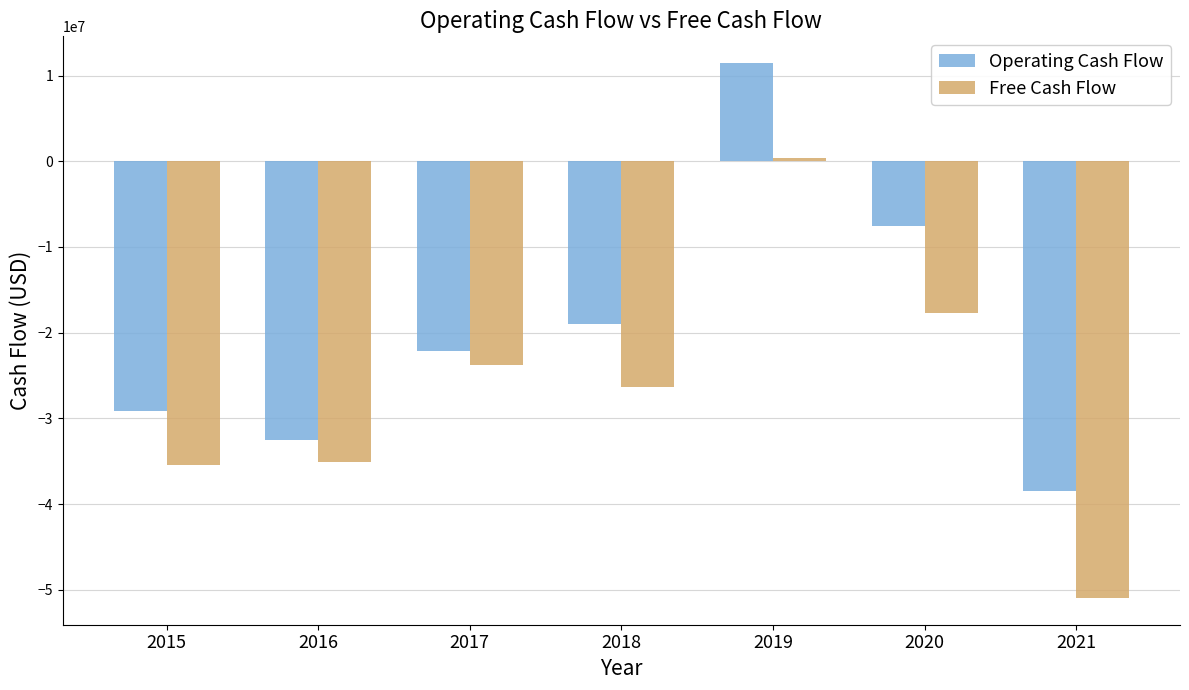

How many negative values does the Operating Cash Flow series have?

6